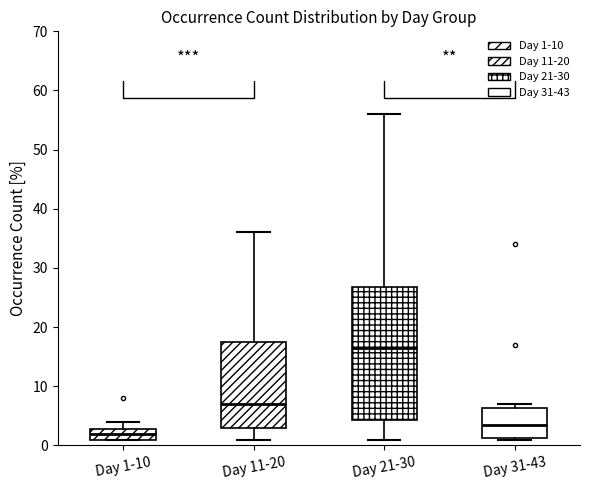

Which box has the highest median line?

Day 21-30